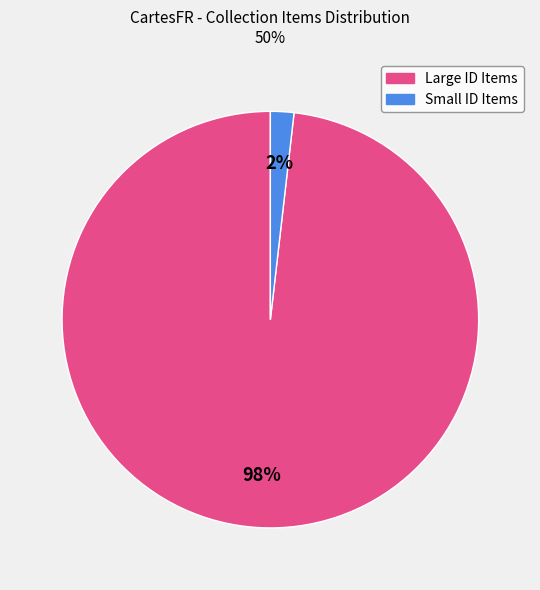

To the nearest percent, what is the difference between the largest and smallest slice percentages?

96%